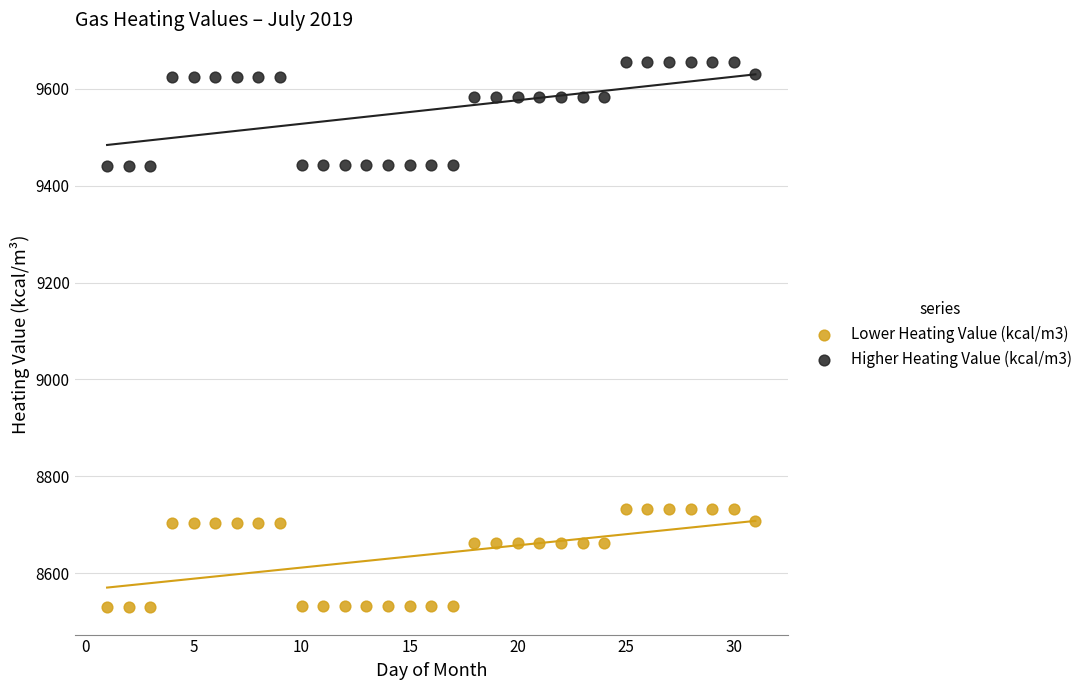

Across all data points, what is the range of Y values (max minus min)?

1127.4